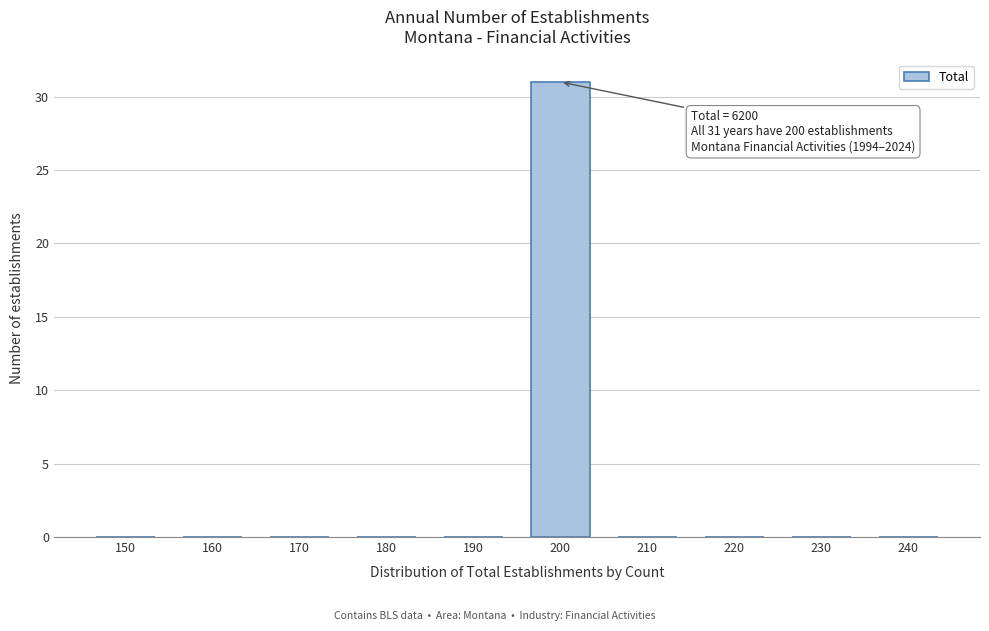

Reading right to left, transcribe all the data shown in this chart.

240=0	230=0	220=0	210=0	200=31	190=0	180=0	170=0	160=0	150=0